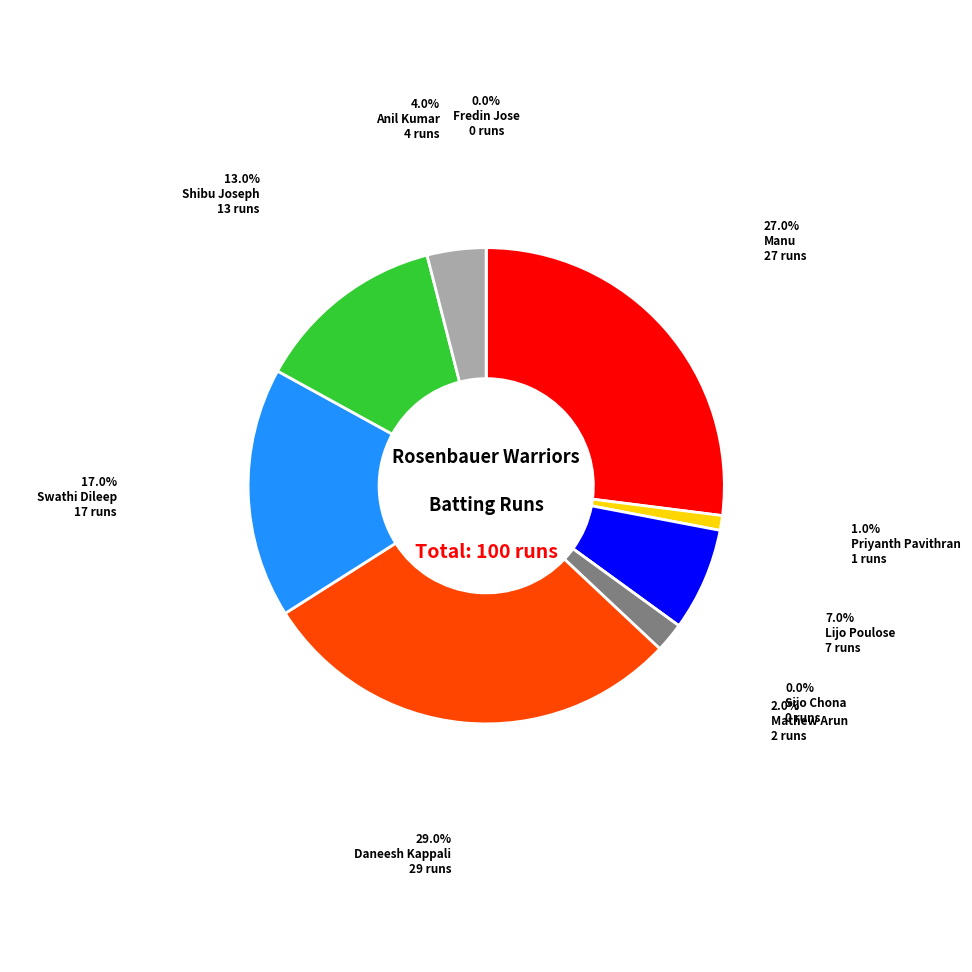

Between Swathi Dileep and Manu, which is larger?

Manu